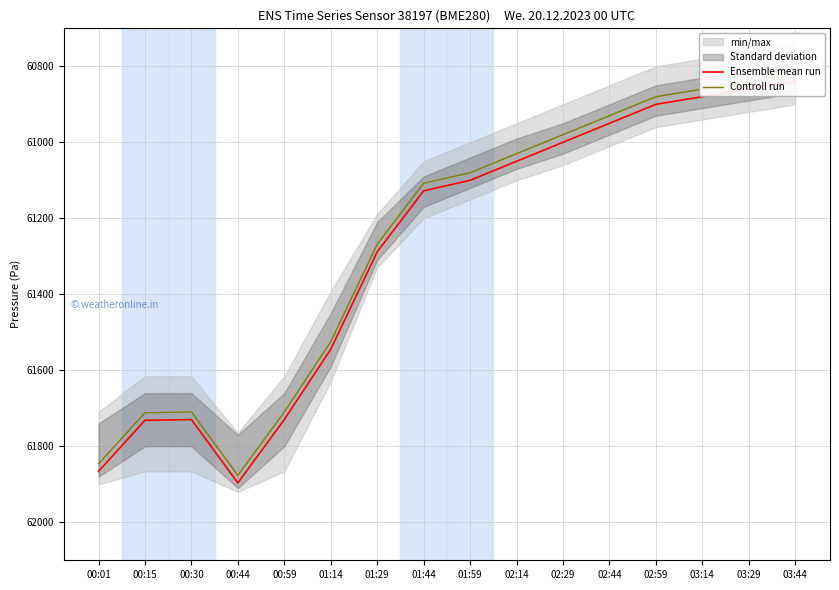

At which label does Ensemble mean run first exceed 61127?

00:01